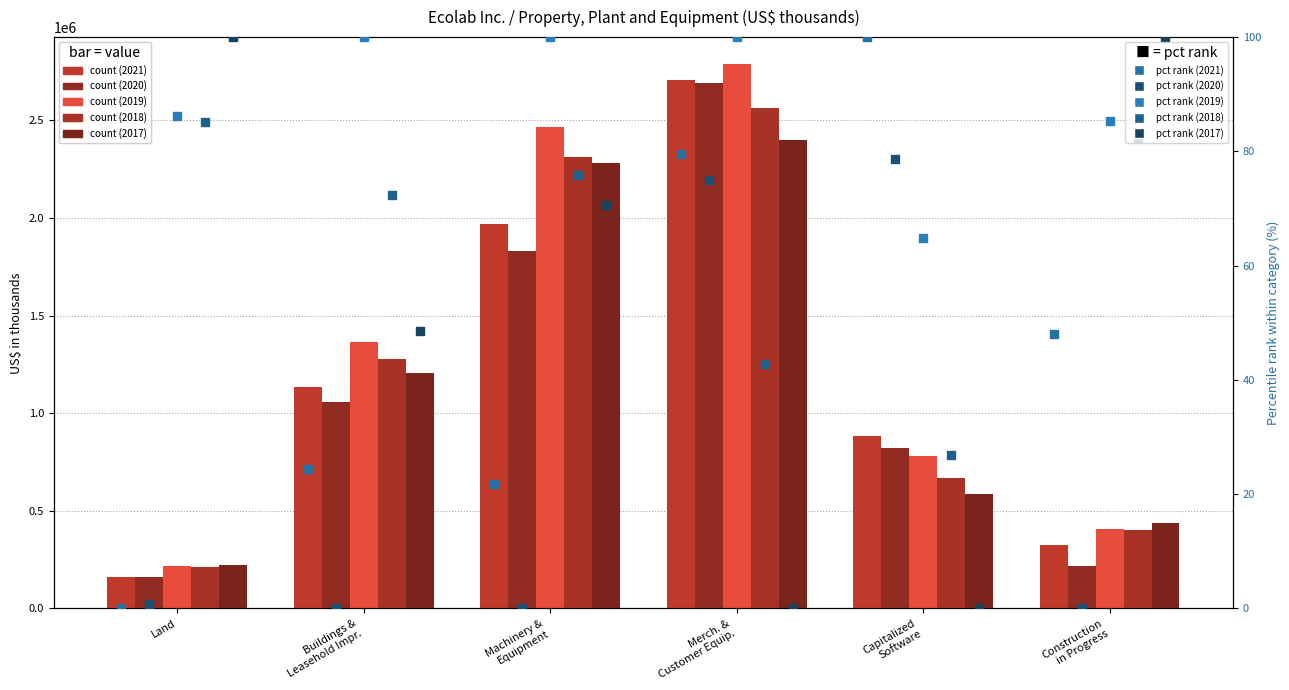

Which series reaches the maximum Y coordinate?

2021-12-31 (pct rank)